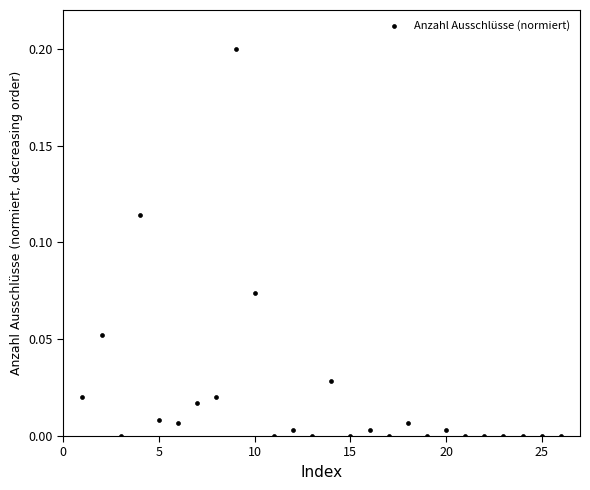

What is the range of X values (max minus min)?

25.0